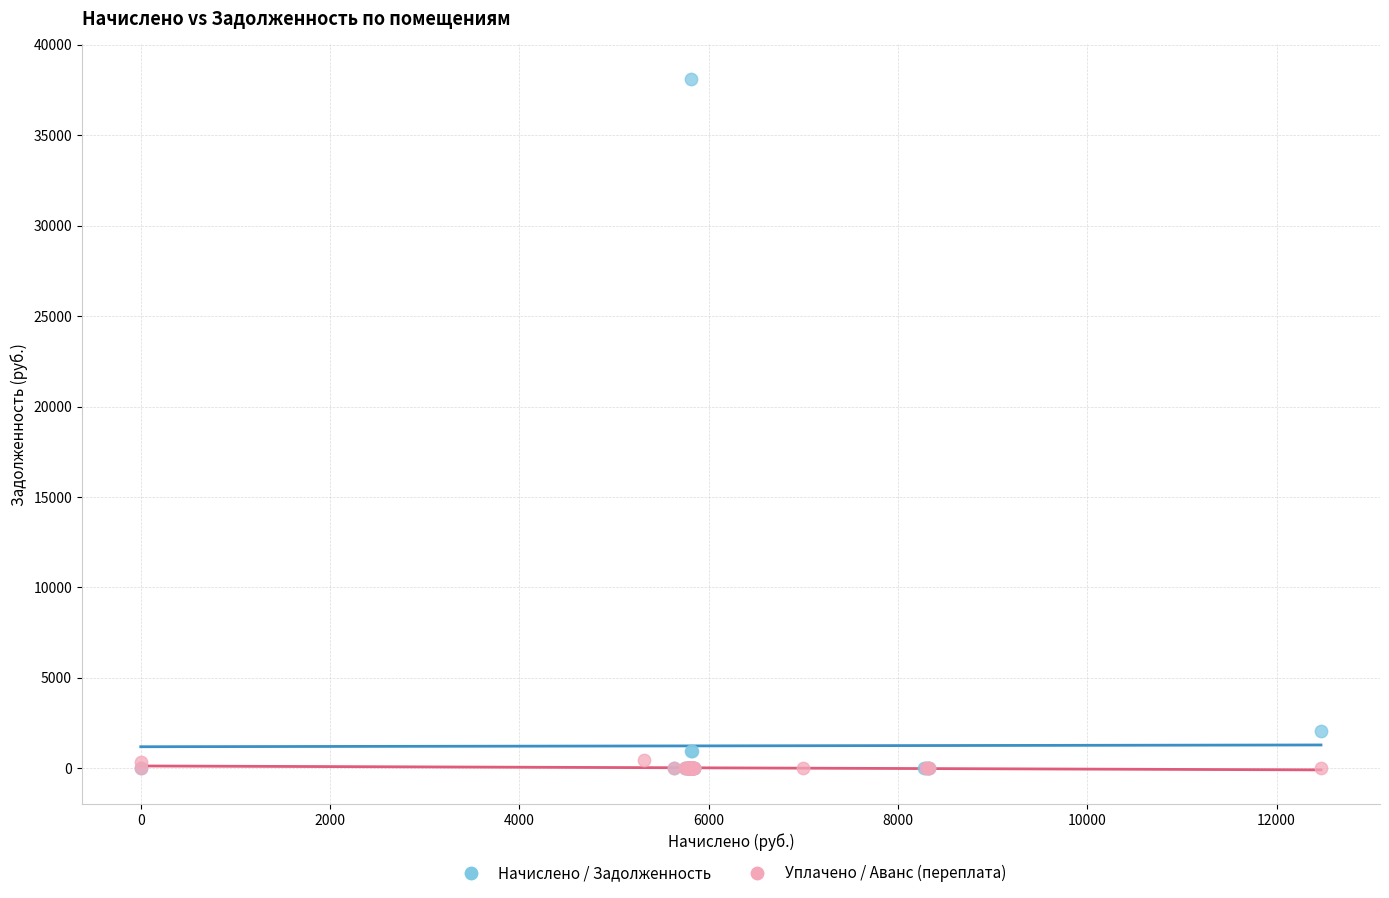

What are all the series names shown in the legend?

Начислено / Задолженность, Уплачено / Аванс (переплата)